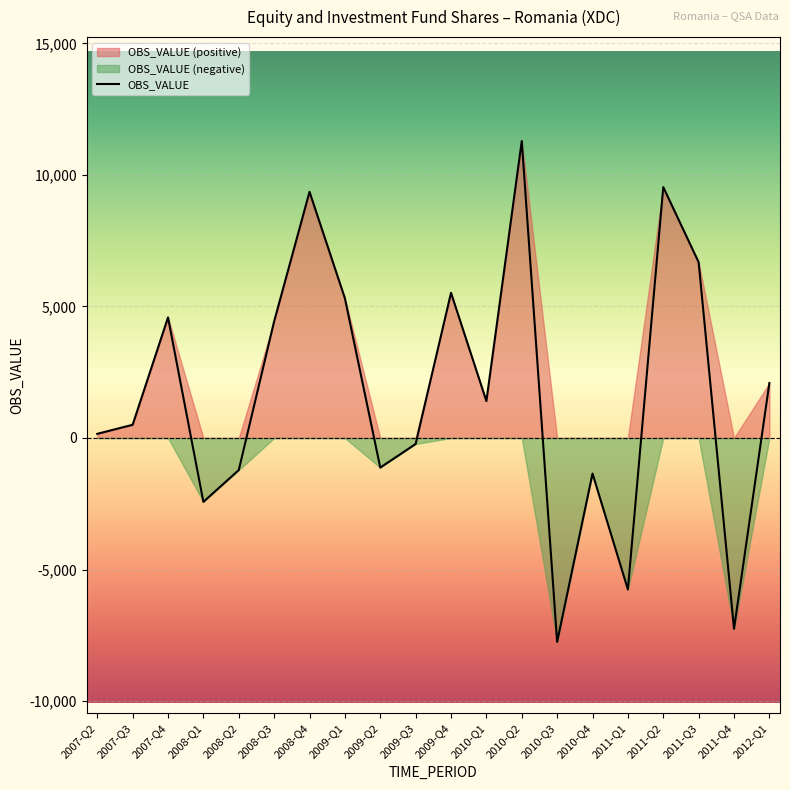

How many data points are less than 1402?

10